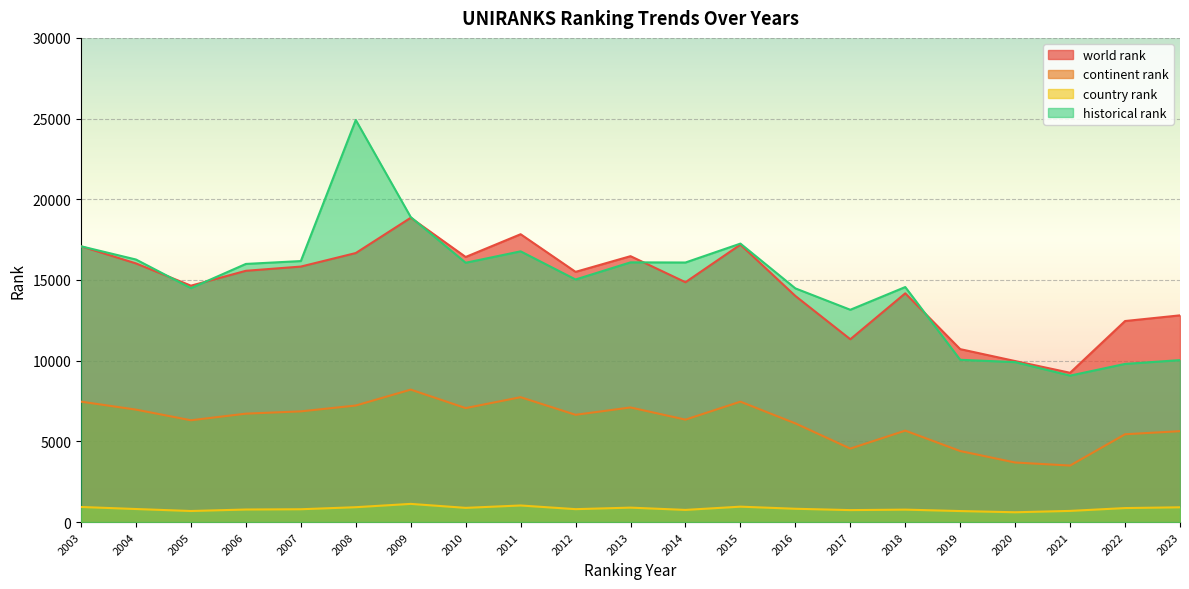

True or false: country rank and continent rank intersect in this chart.

False